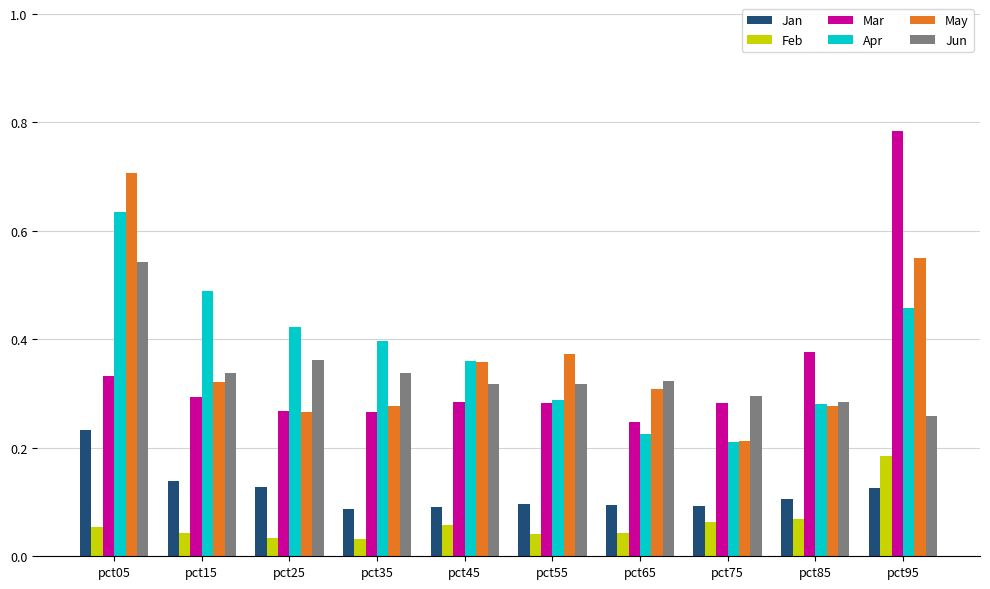

Which category has the highest value across all series?

pct95